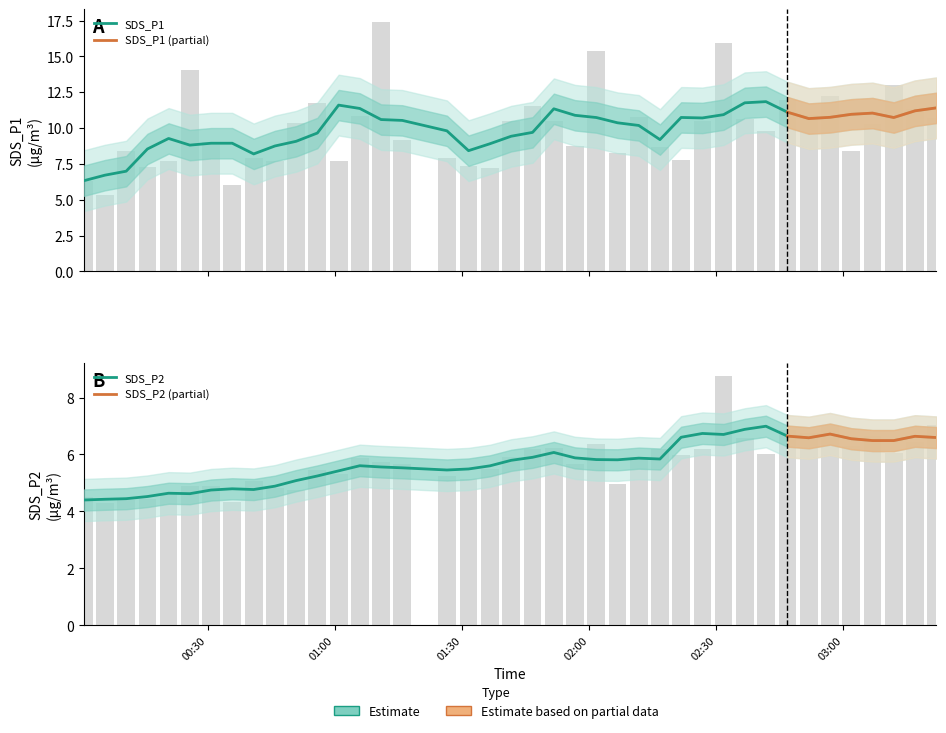

What is the highest value of the SDS_P1 series?

17.4